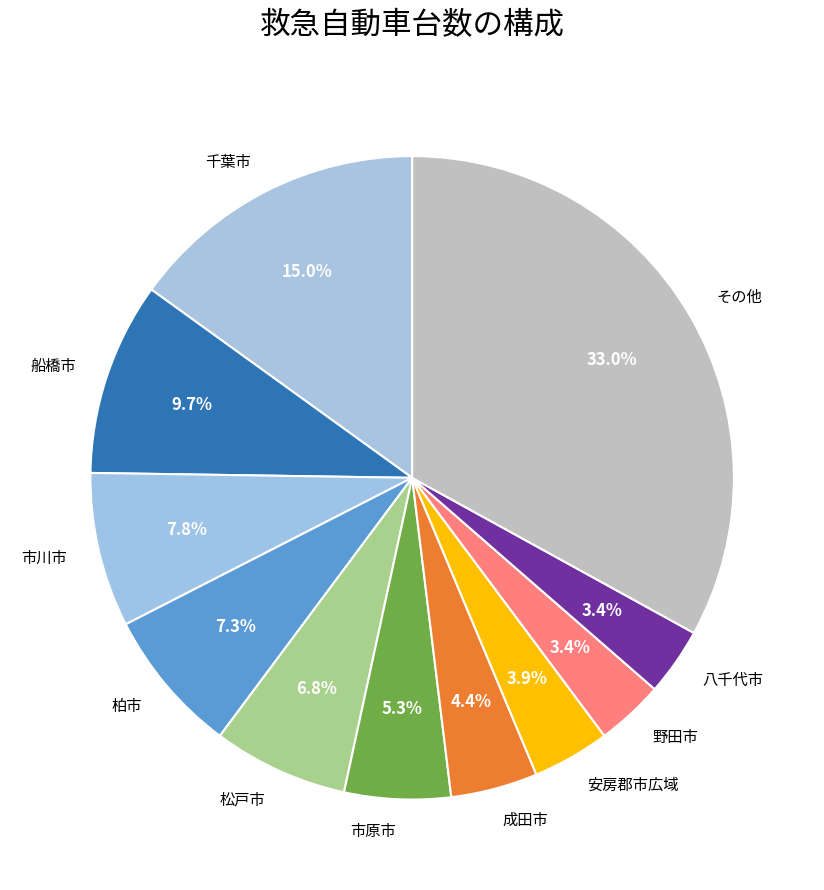

How many segments does this pie chart have?

11